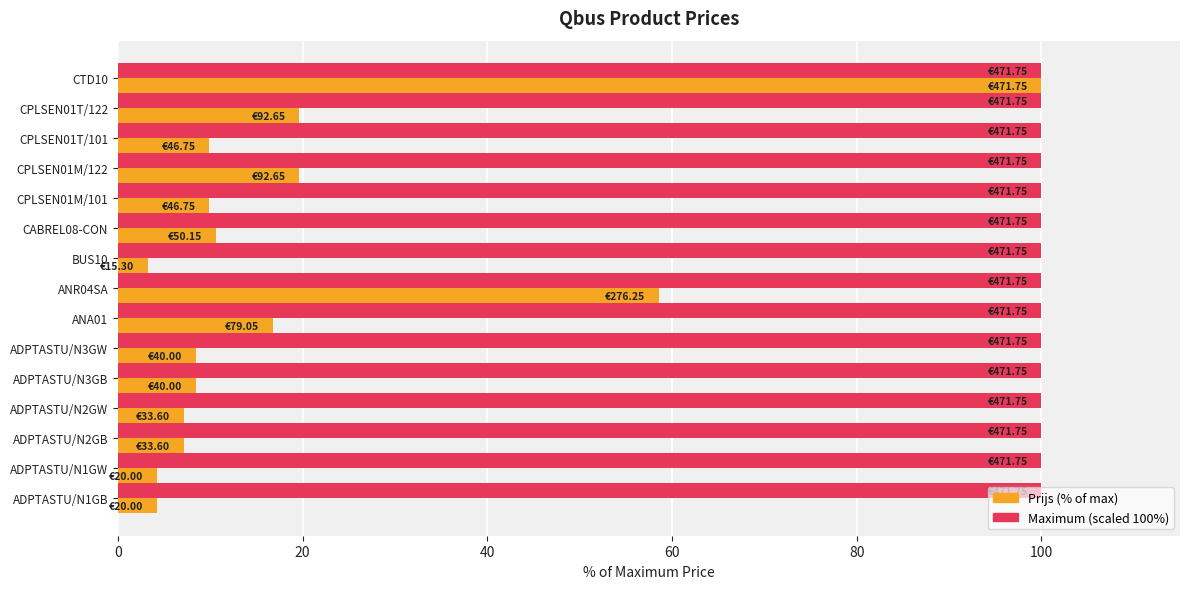

Which series has the widest spread of values?

Prijs (% of max)